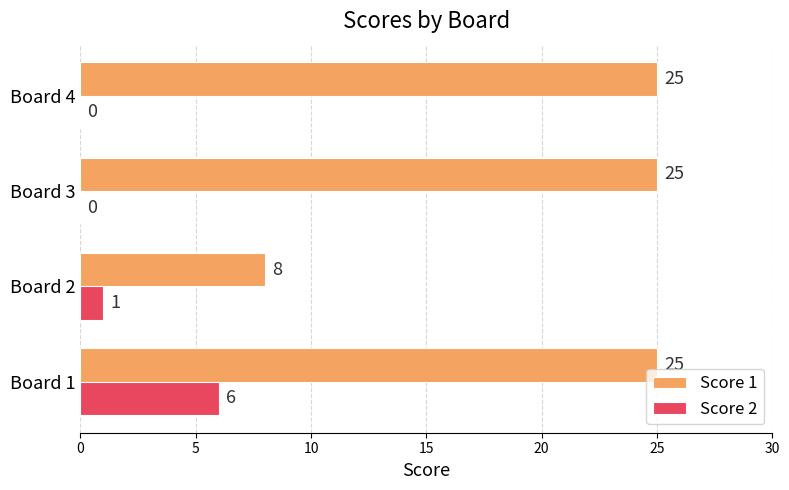

Which series has the largest total across all categories?

Score 1